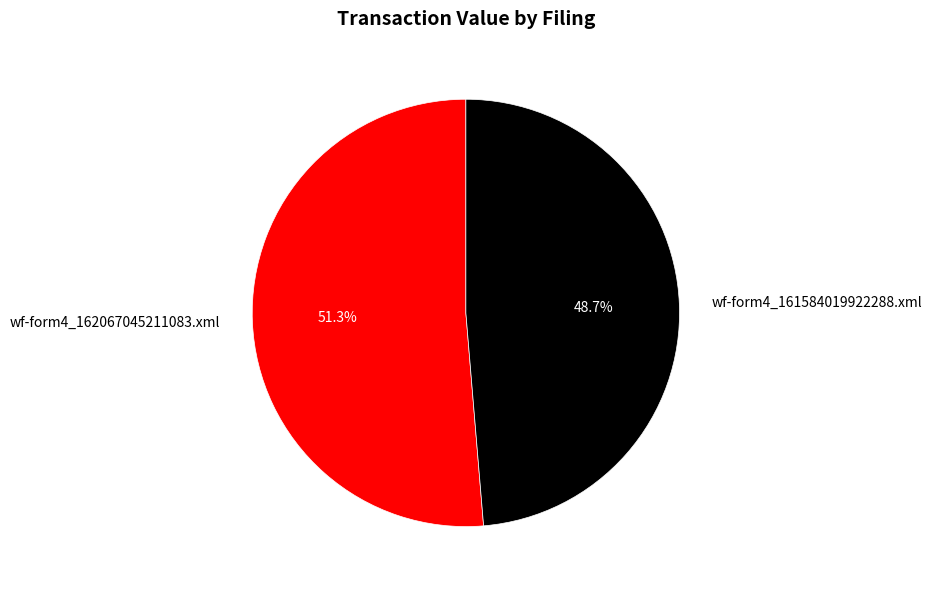

What is the smallest slice in the pie chart?

wf-form4_161584019922288.xml